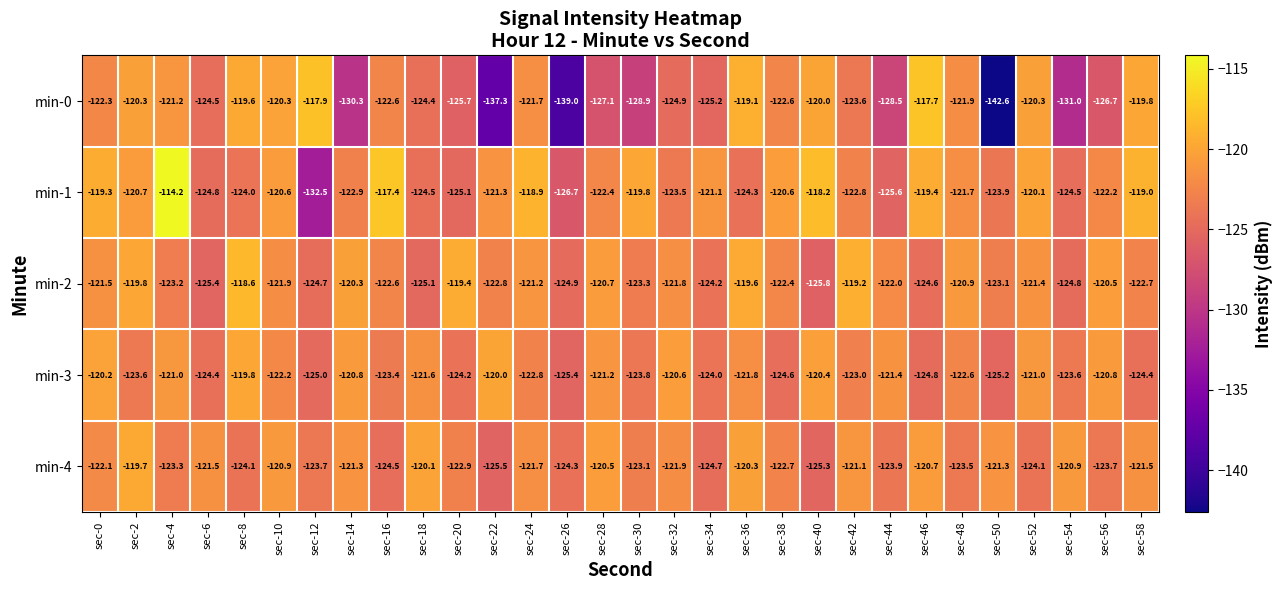

How many series are shown in this chart?

5